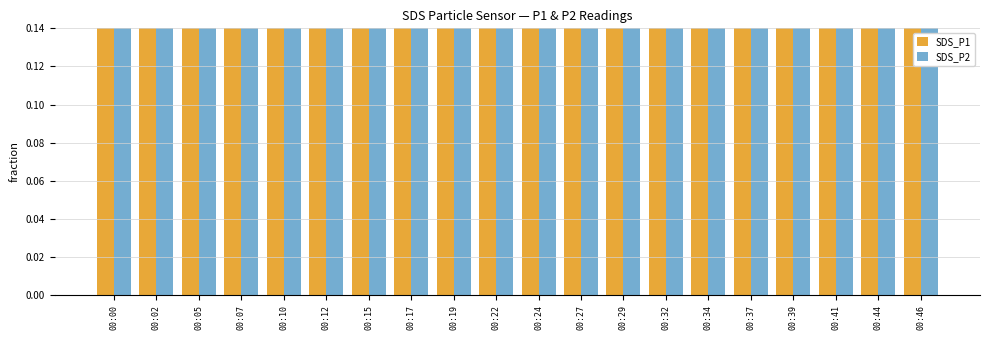

What is the total value across all series at 00:39?

6.1